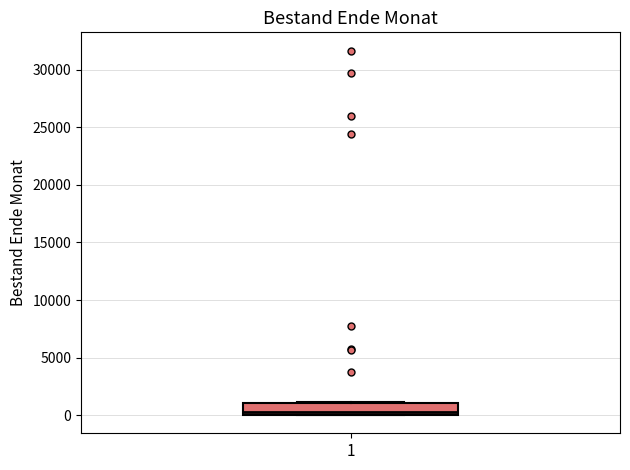

Transcribe this box plot: give where the median line is, the range the box spans, and where the two whiskers end, as read against the y-axis. The values are not printed on the chart, so give them approximately, as read against the axis.

median 0 (just above the box's lower edge), box 0 to 1000, whiskers 0 to 1000